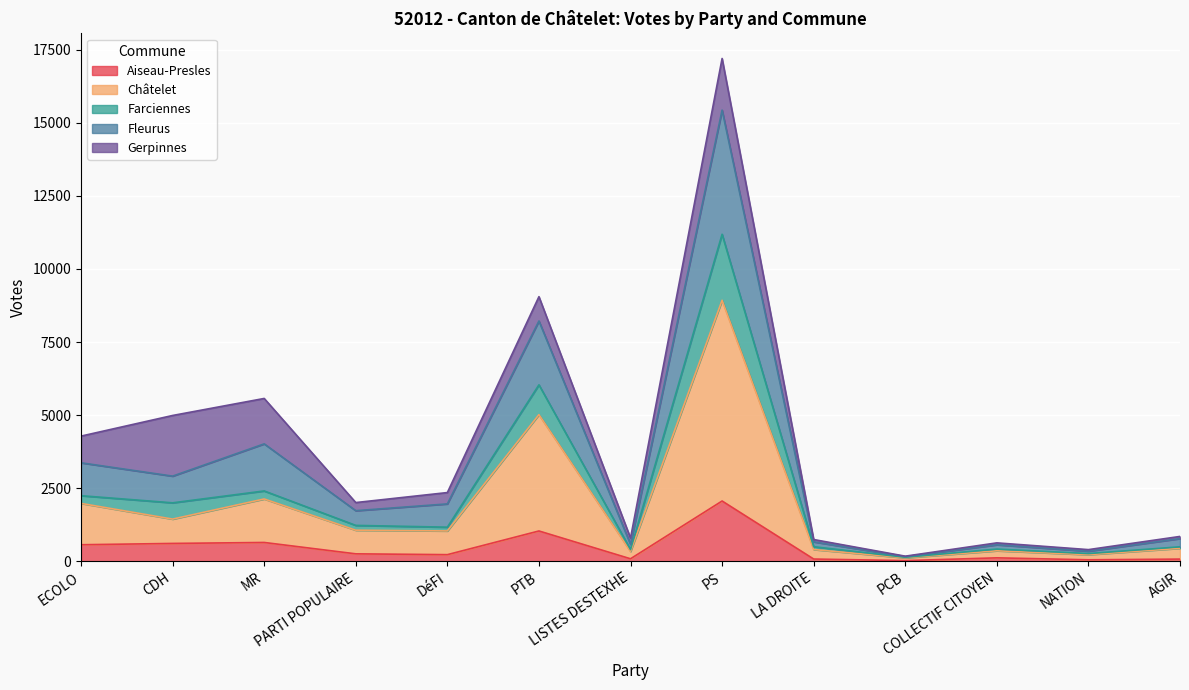

What is the highest value of the Aiseau-Presles series?

2061